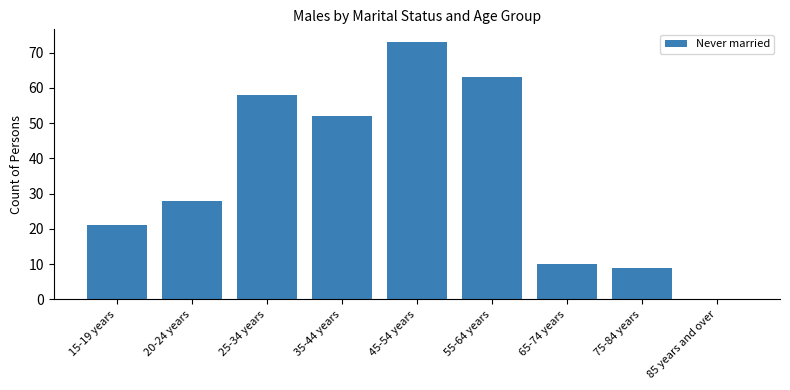

True or false: the data shows 63 at 55-64 years.

True